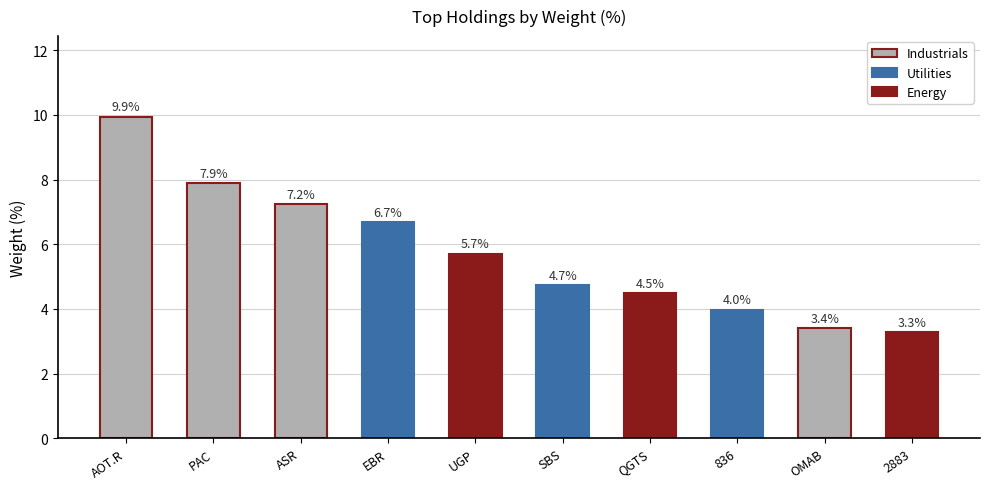

The value at ASR is 12.6. True or false?

False